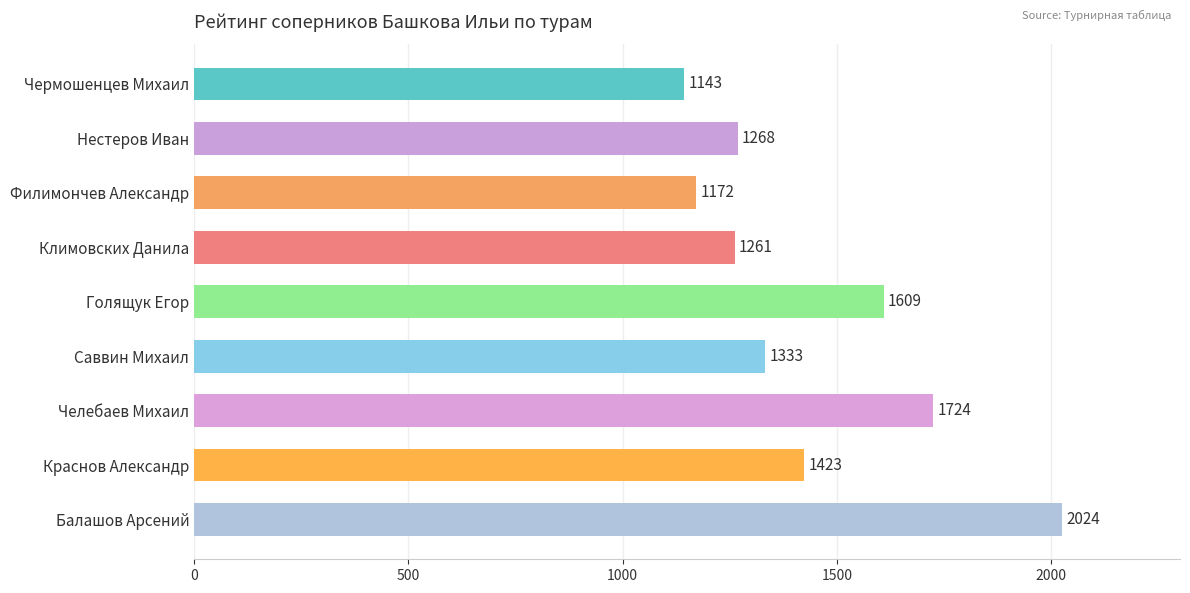

Are the bars horizontal?

Yes